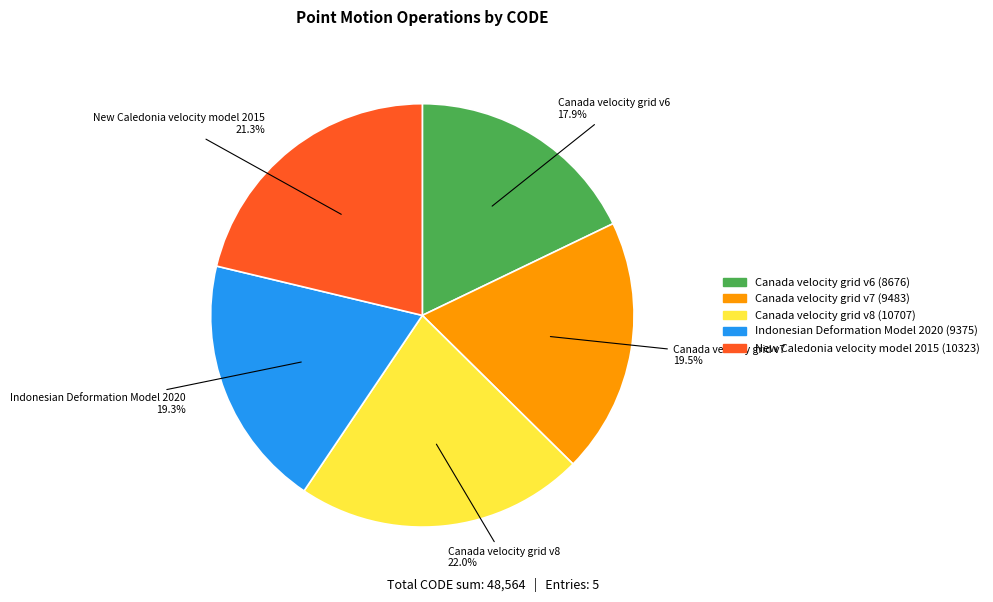

To the nearest percent, what is the average slice percentage?

20%